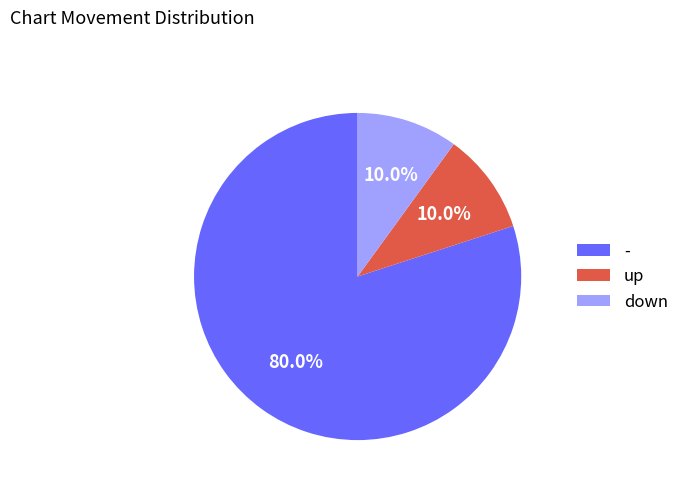

Do down and - together represent more than half of the pie?

Yes